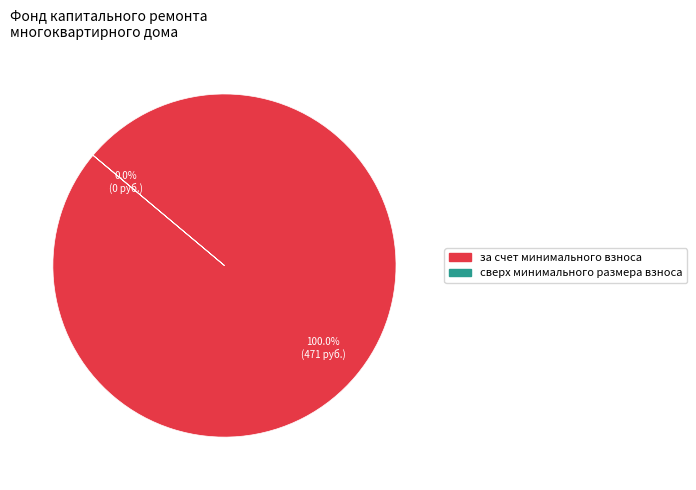

Count the number of slices in the pie.

2